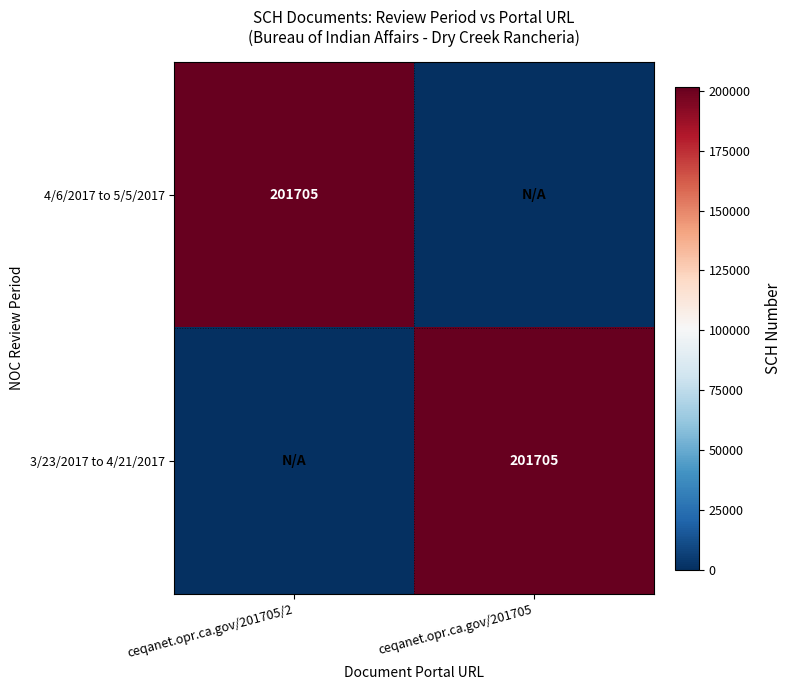

The value of 4/6/2017 to 5/5/2017 at ceqanet.opr.ca.gov/201705/2 is 201705. True or false?

True